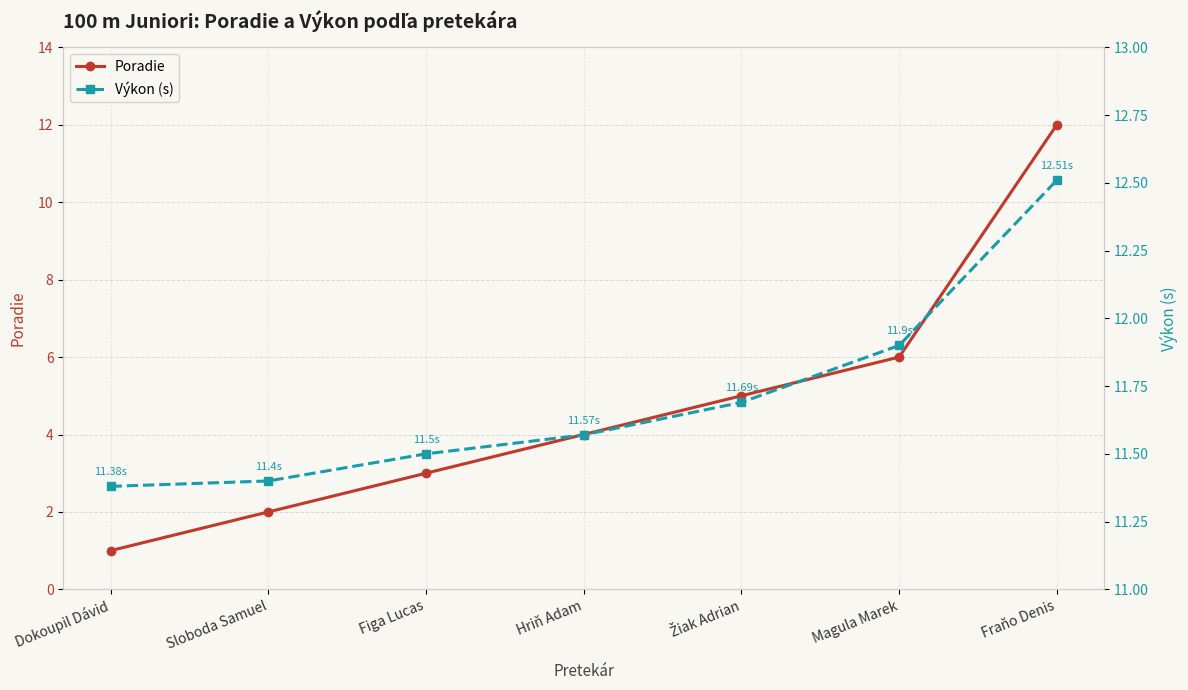

What is the average value of the Výkon (s) series?

11.7